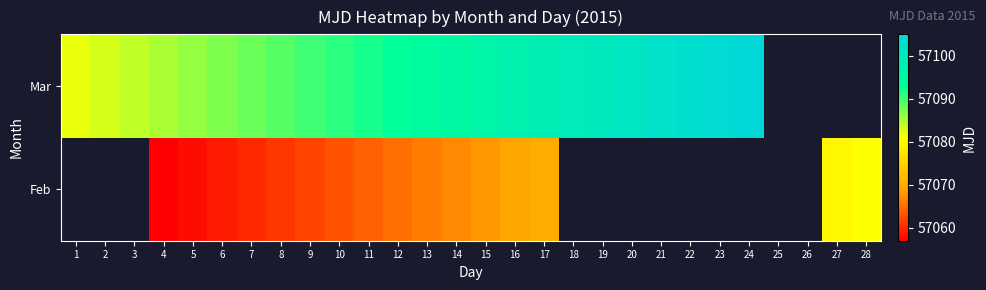

At which category is the sum across all series the highest?

17